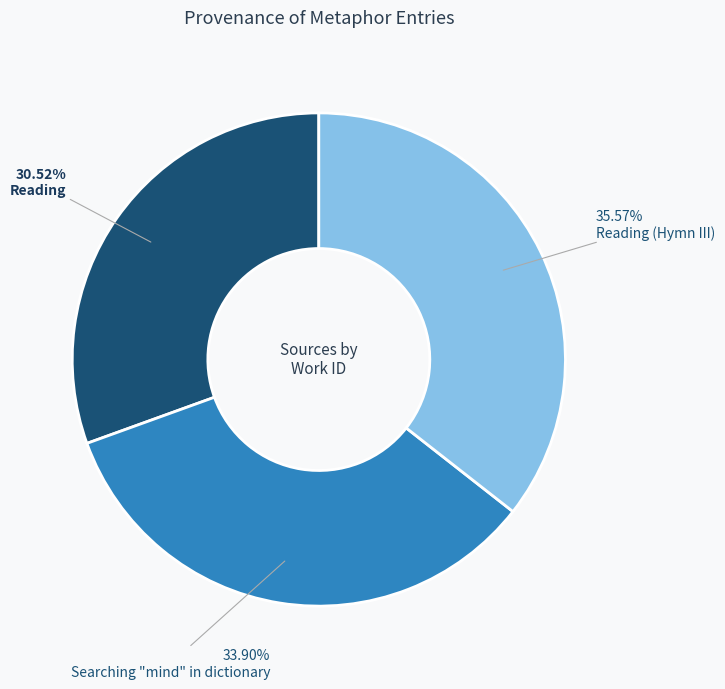

What is the ratio of the value at Searching "mind" in dictionary to the value at Reading (Hymn III)?

1.0